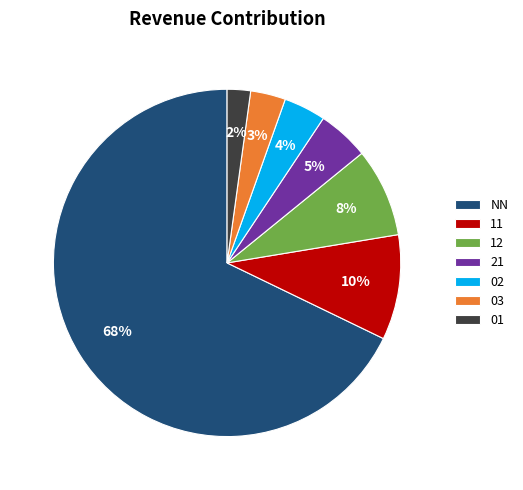

To the nearest percent, what percentage of the pie is NN?

68%